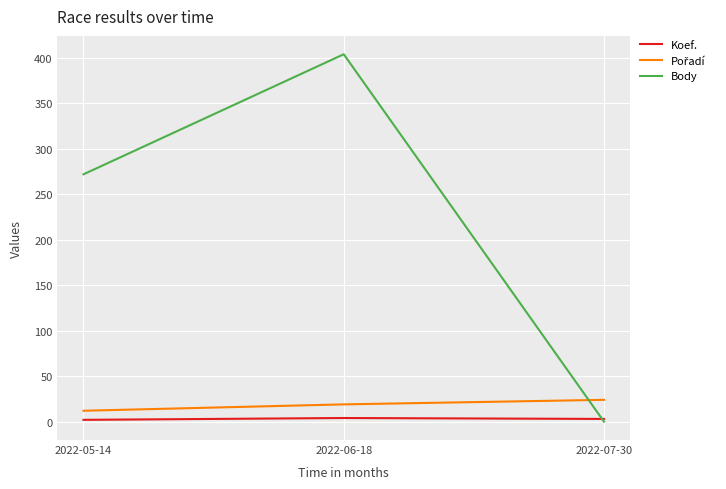

Which category has the highest value in the Body series?

2022-06-18